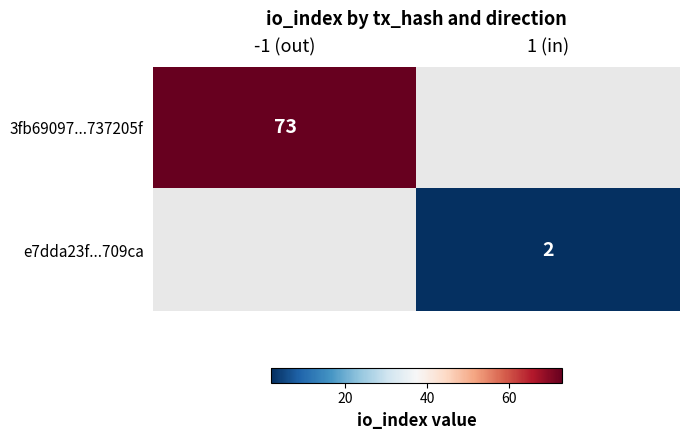

The value of 3fb69097...737205f at -1 (out) is 73. True or false?

True